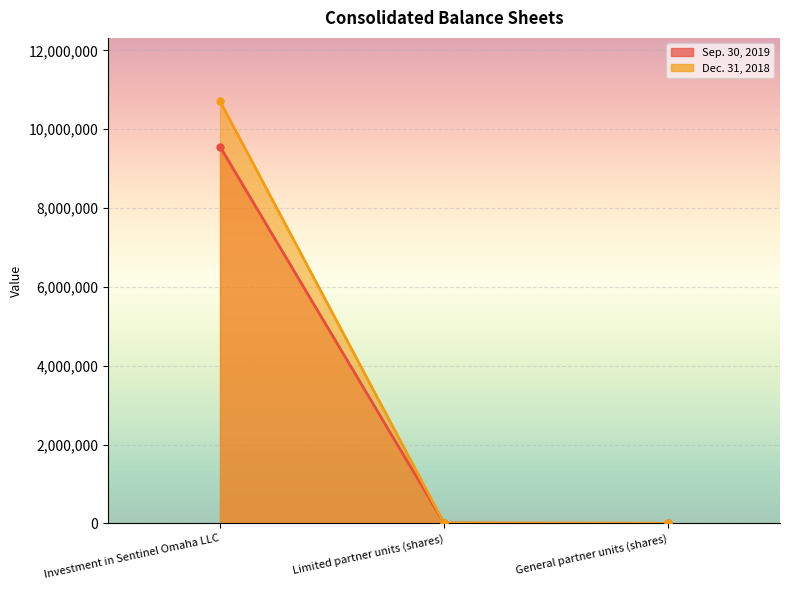

Which series changed the most between Investment in Sentinel Omaha LLC and General partner units (shares)?

Dec. 31, 2018